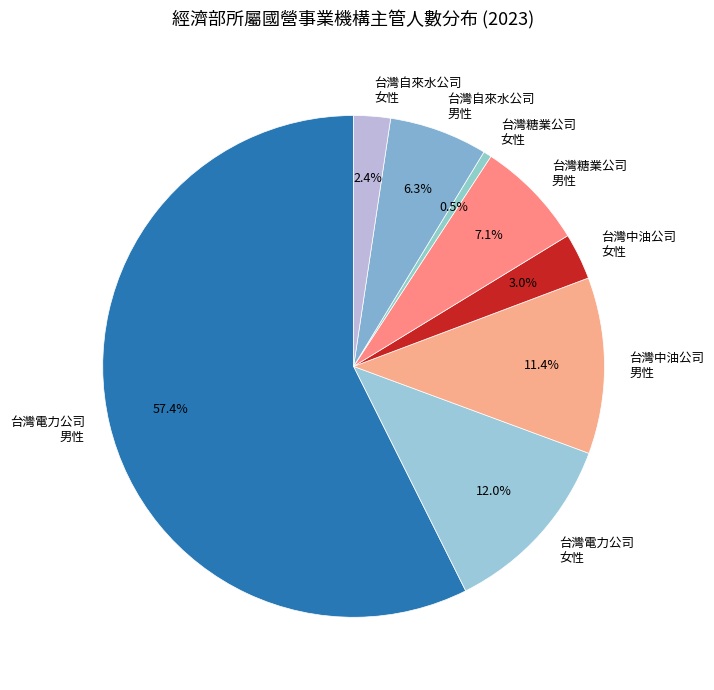

Between 台灣糖業公司 女性 and 台灣電力公司 男性, which is larger?

台灣電力公司 男性